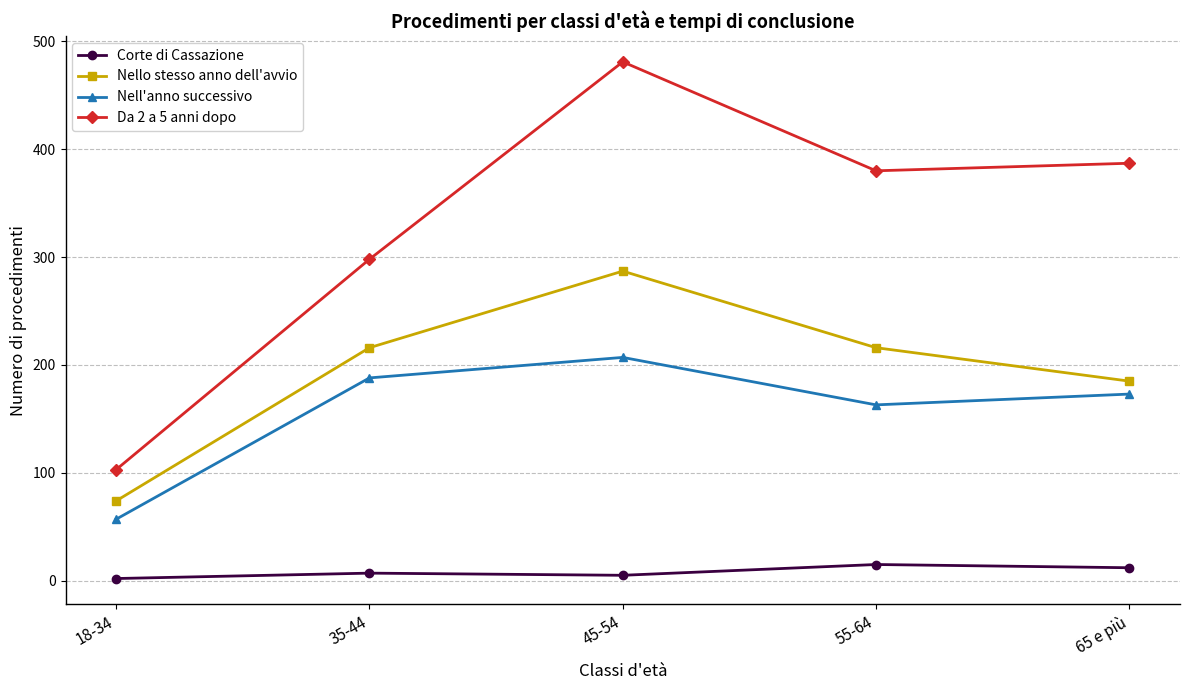

How many Nello stesso anno dell'avvio values are between 185 and 216?

3